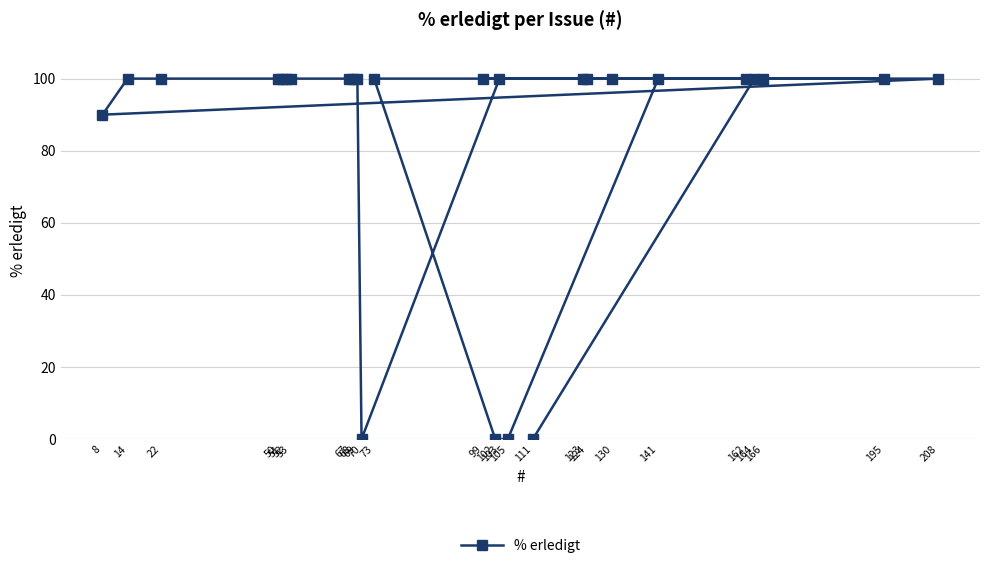

What is the label of the 17th point from the left?

124